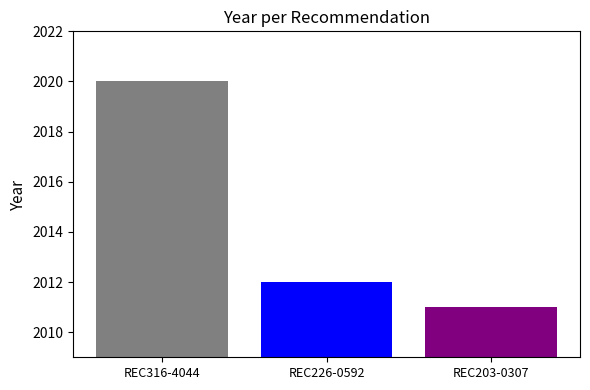

Where is the data nearest to the value 2015?

REC226-0592